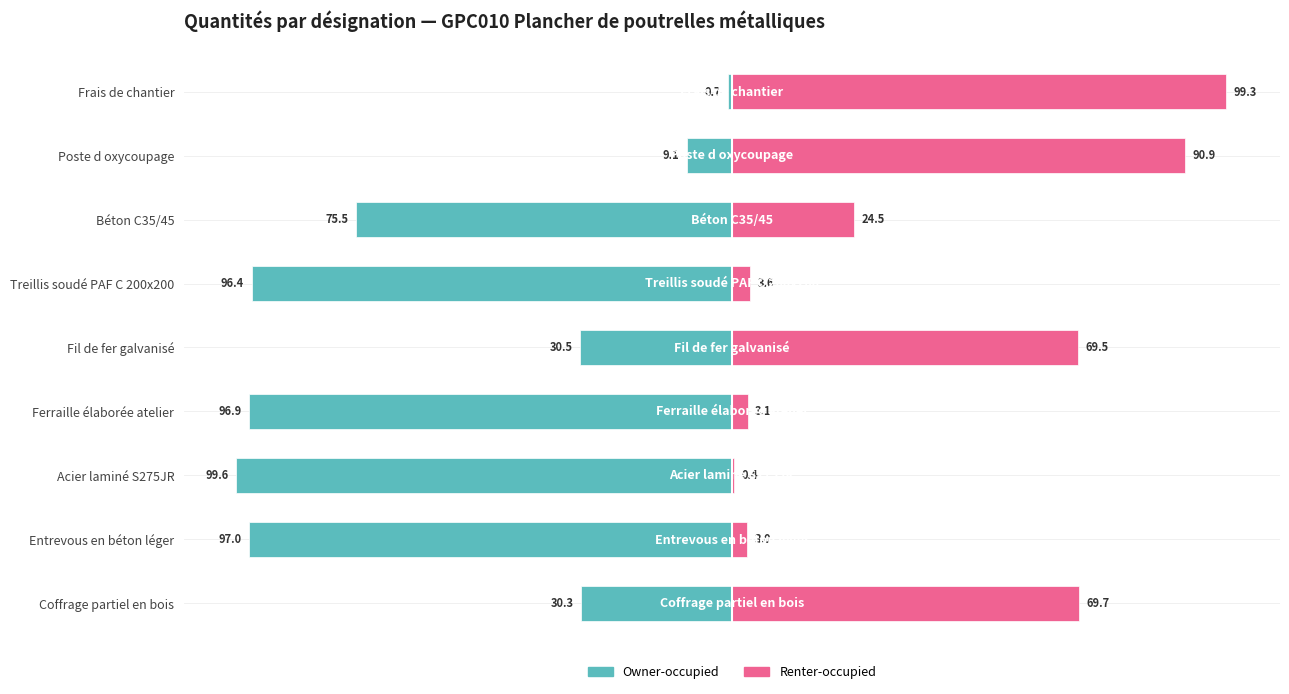

The value of Renter-occupied at Fil de fer galvanisé is 69.5. True or false?

True